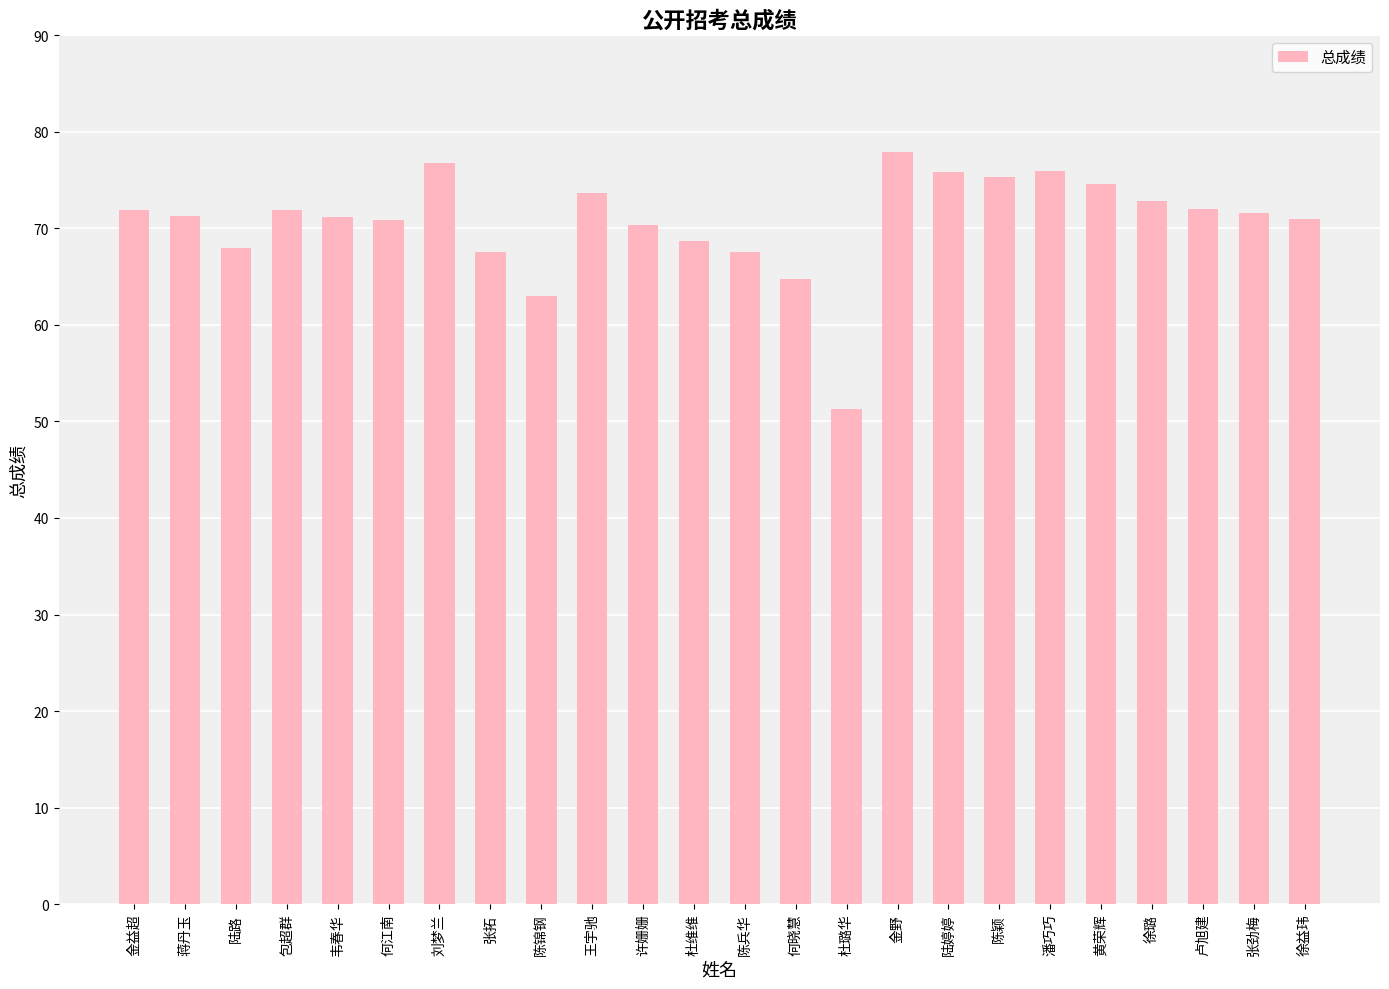

What is the average value?

70.7